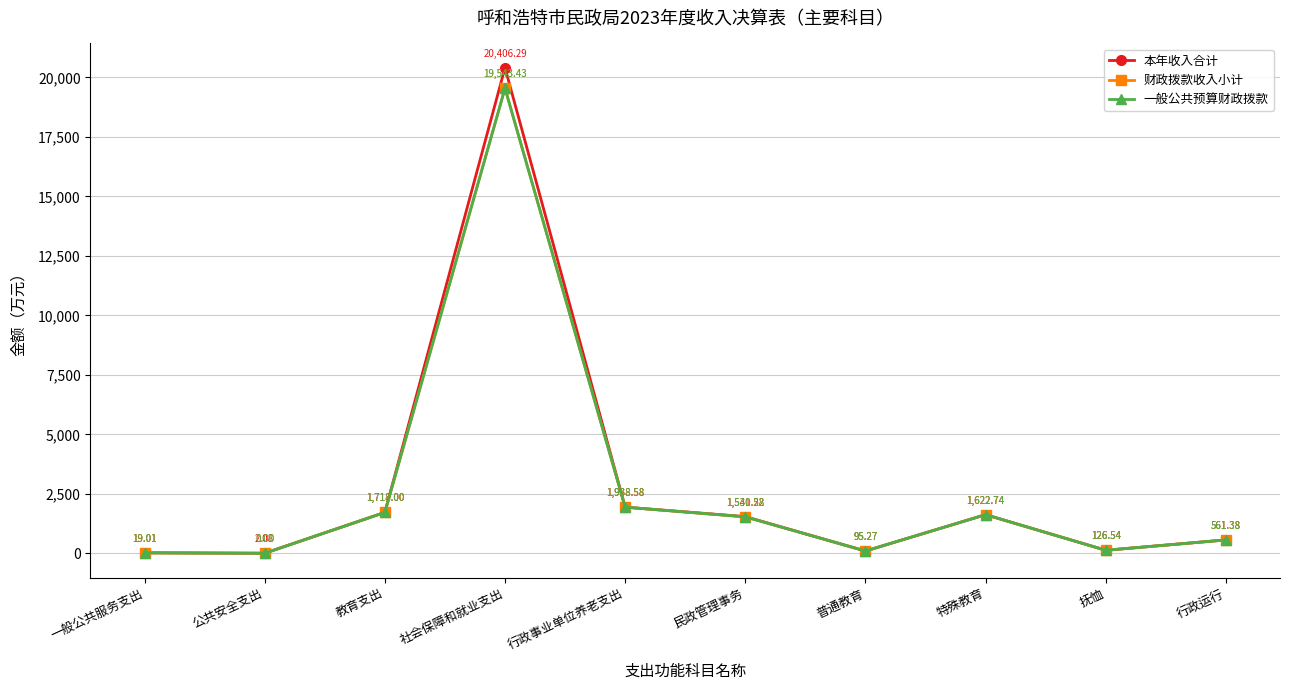

What is the difference between the maximum and minimum values in the 一般公共预算财政拨款 series?

19543.4